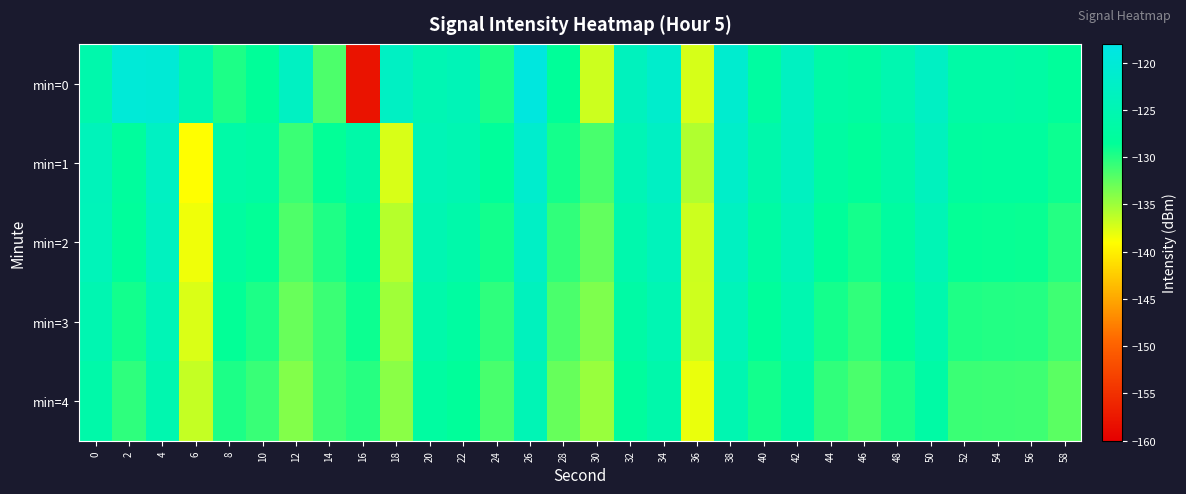

What is the spread (max minus min) of values at 4?

5.3